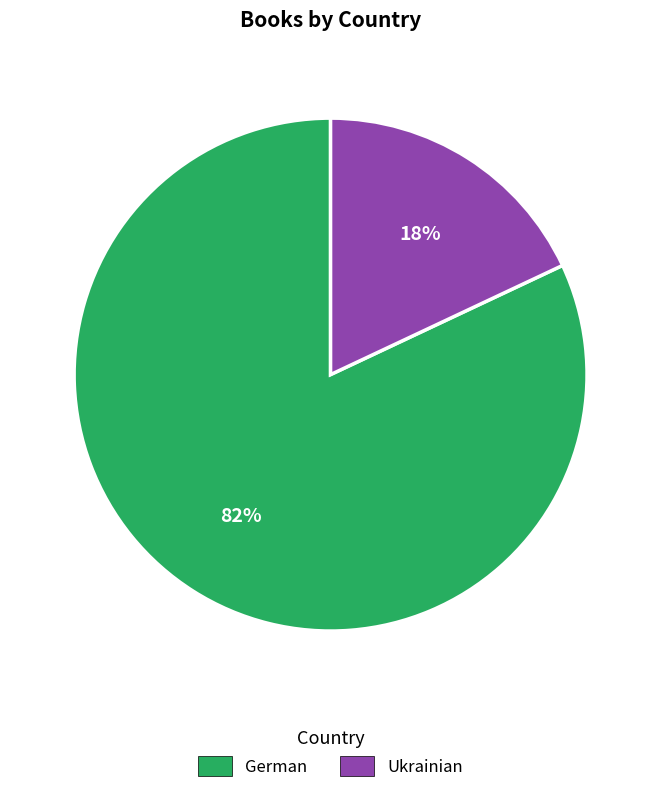

What percentage is the German slice, to the nearest percent?

82%